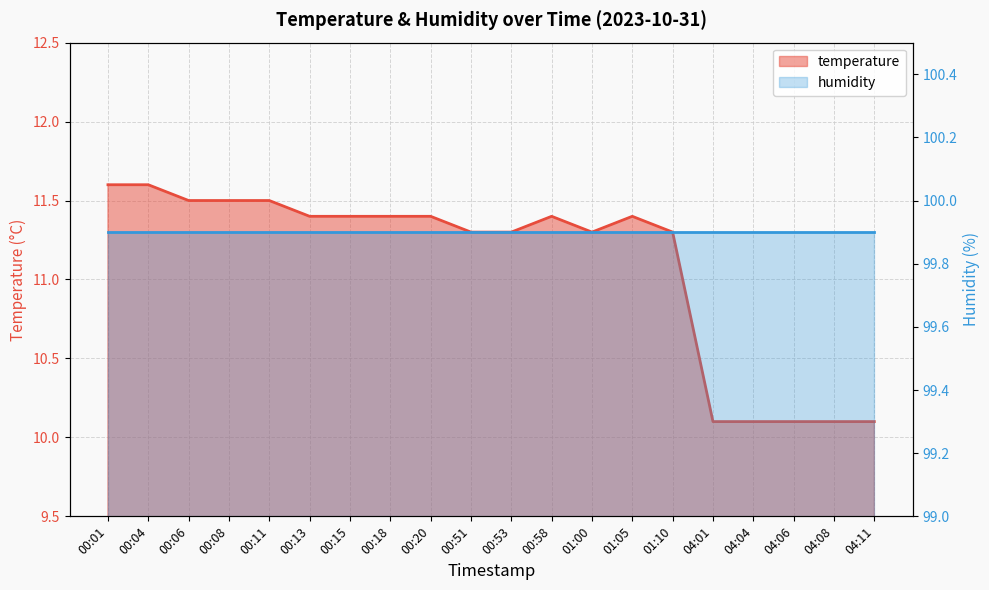

Reading left to right, extract all data points from this chart.

11.6	11.6	11.5	11.5	11.5	11.4	11.4	11.4	11.4	11.3	11.3	11.4	11.3	11.4	11.3	10.1	10.1	10.1	10.1	10.1